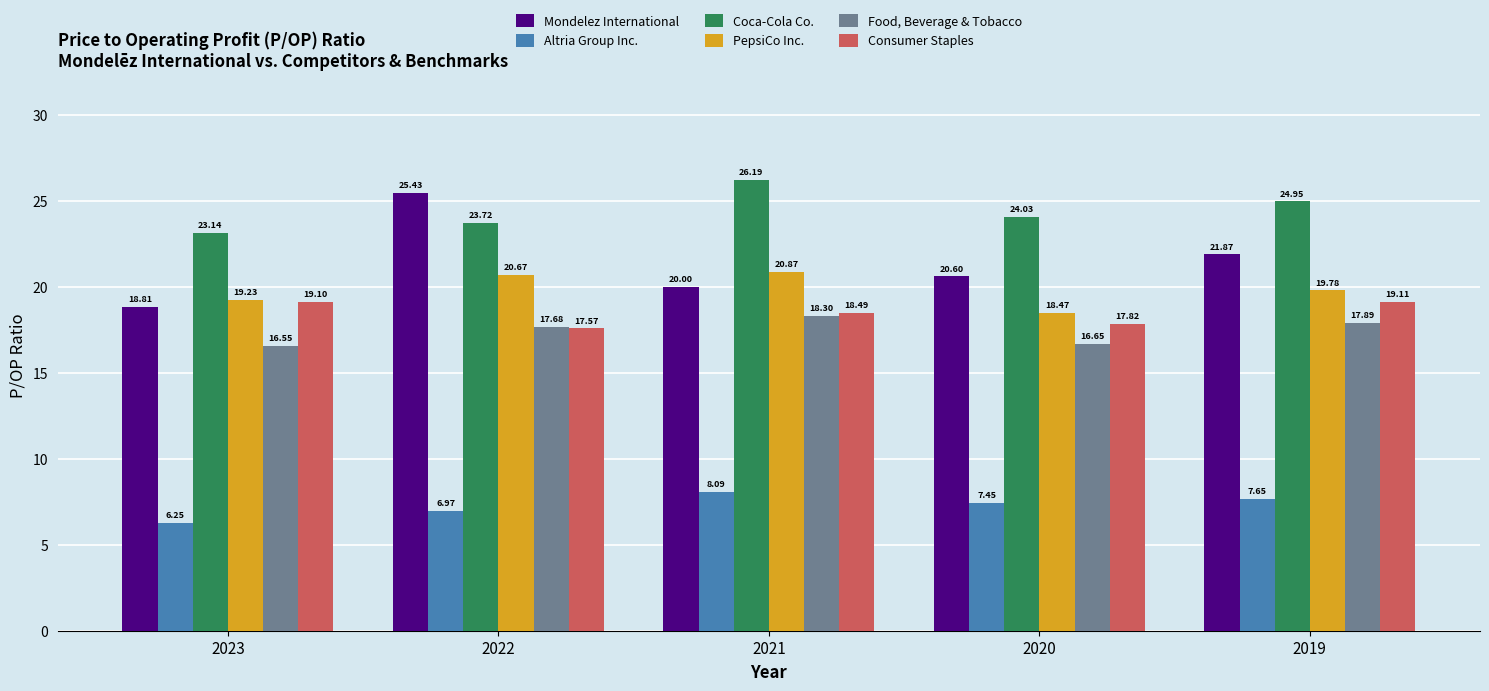

How many groups of bars are there?

5